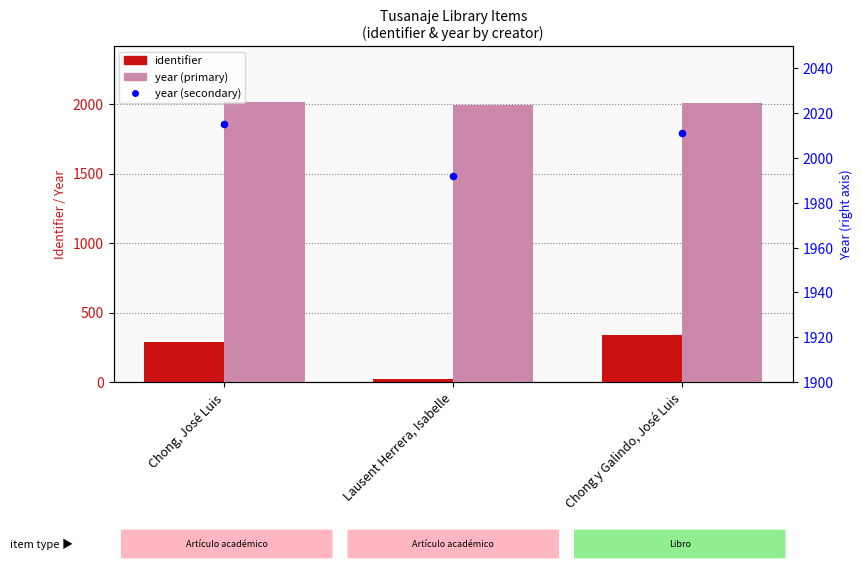

Which series contains the highest Y value?

year